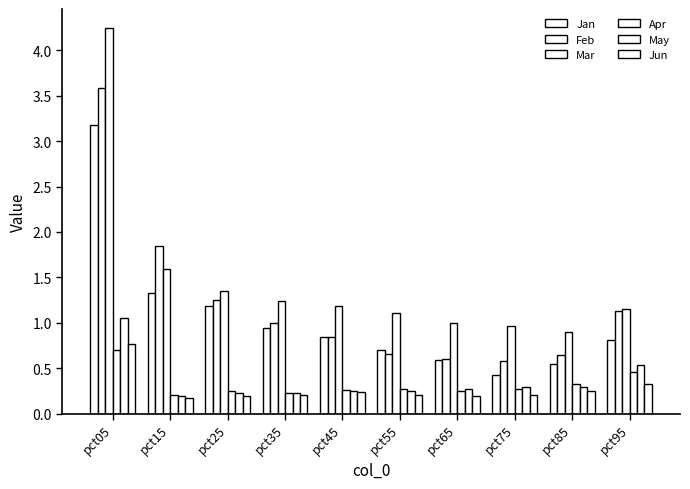

Are the bars grouped side by side (vs. stacked)?

Yes